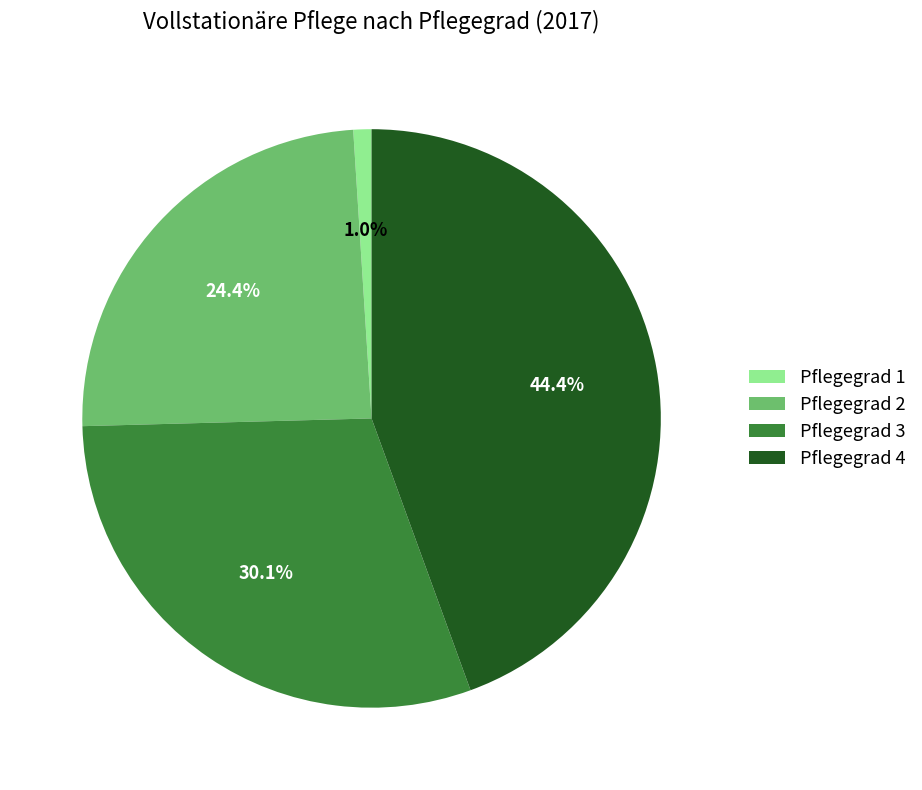

Is it true that Pflegegrad 3 is 30% of the pie?

True